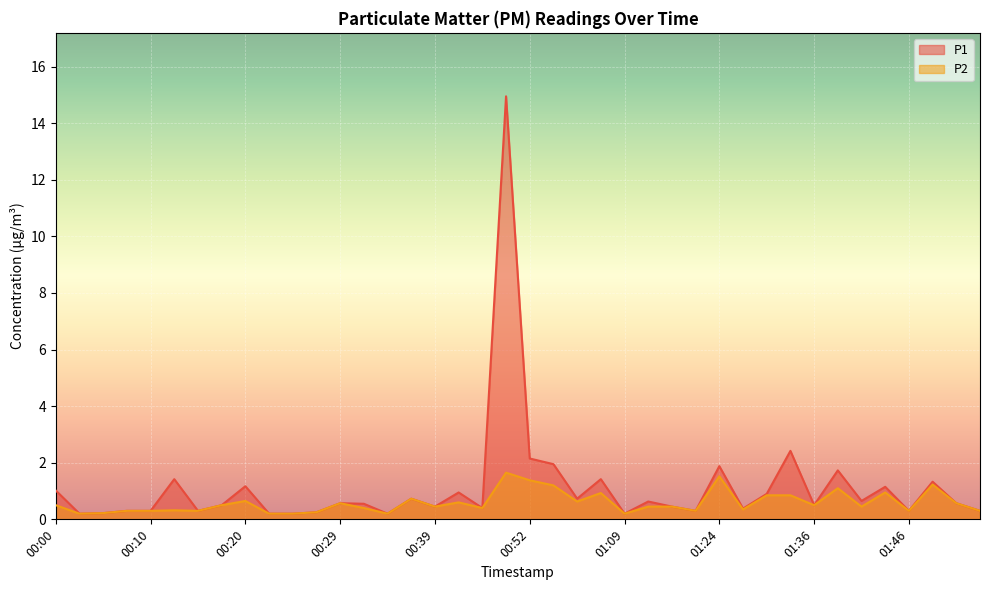

True or false: P2 and P1 intersect in this chart.

False